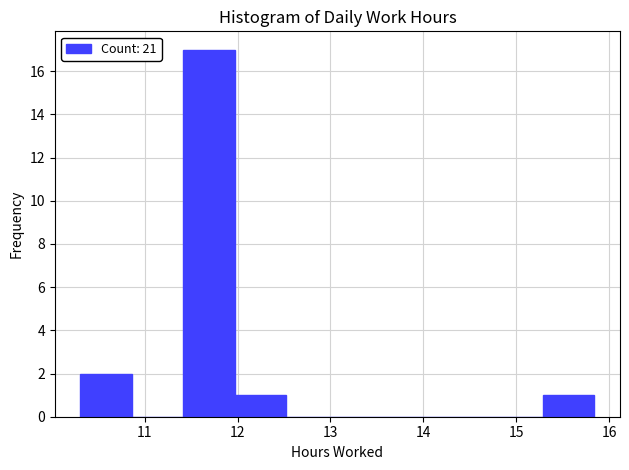

How tall is the bar that spans 10.3 to 10.9 on the x-axis? Neither the bar edges nor the heights are printed on the chart, so give them approximately, as read against the axes.

2